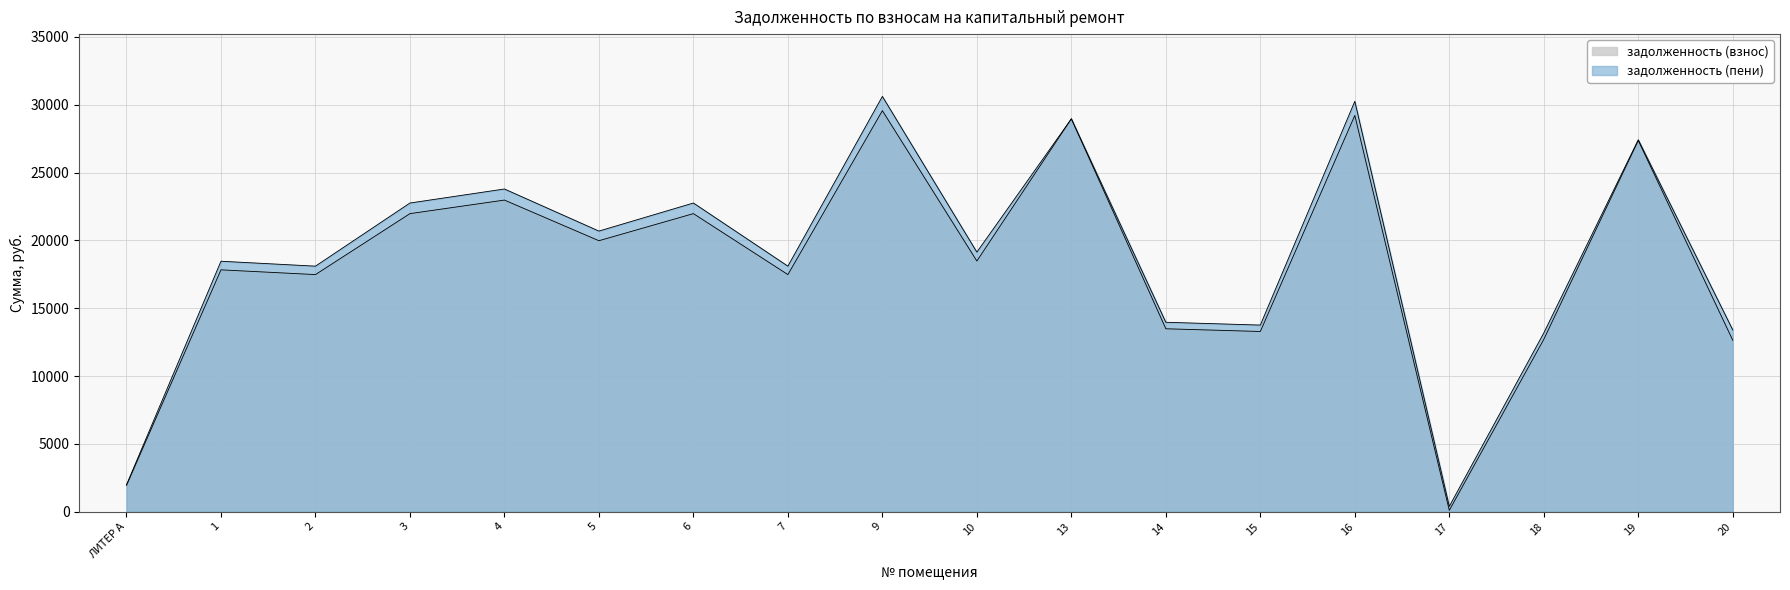

What are all the series names shown in the legend?

задолженность (взнос), задолженность (пени)